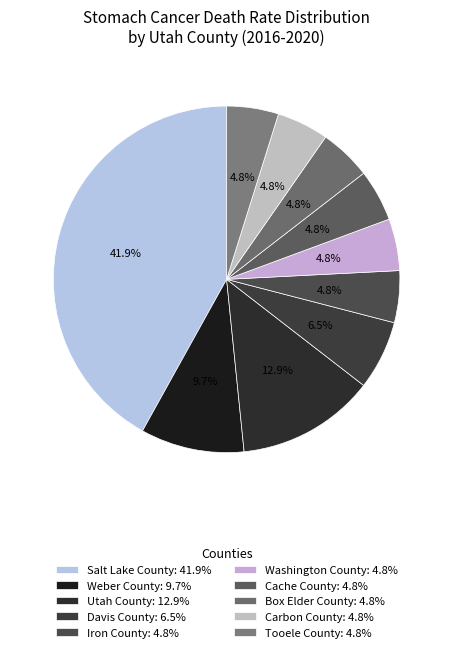

To the nearest percent, what is the combined percentage of Tooele County and Box Elder County?

10%